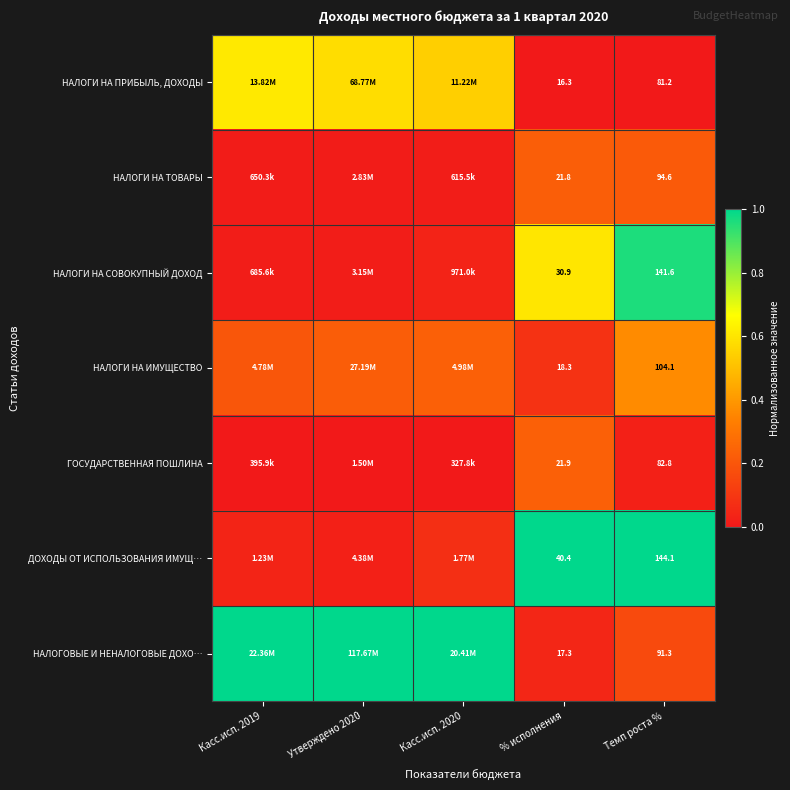

Rank the series at % исполнения from lowest to highest value.

НАЛОГИ НА ПРИБЫЛЬ, ДОХОДЫ, НАЛОГОВЫЕ И НЕНАЛОГОВЫЕ ДОХО…, НАЛОГИ НА ИМУЩЕСТВО, НАЛОГИ НА ТОВАРЫ, ГОСУДАРСТВЕННАЯ ПОШЛИНА, НАЛОГИ НА СОВОКУПНЫЙ ДОХОД, ДОХОДЫ ОТ ИСПОЛЬЗОВАНИЯ ИМУЩ…